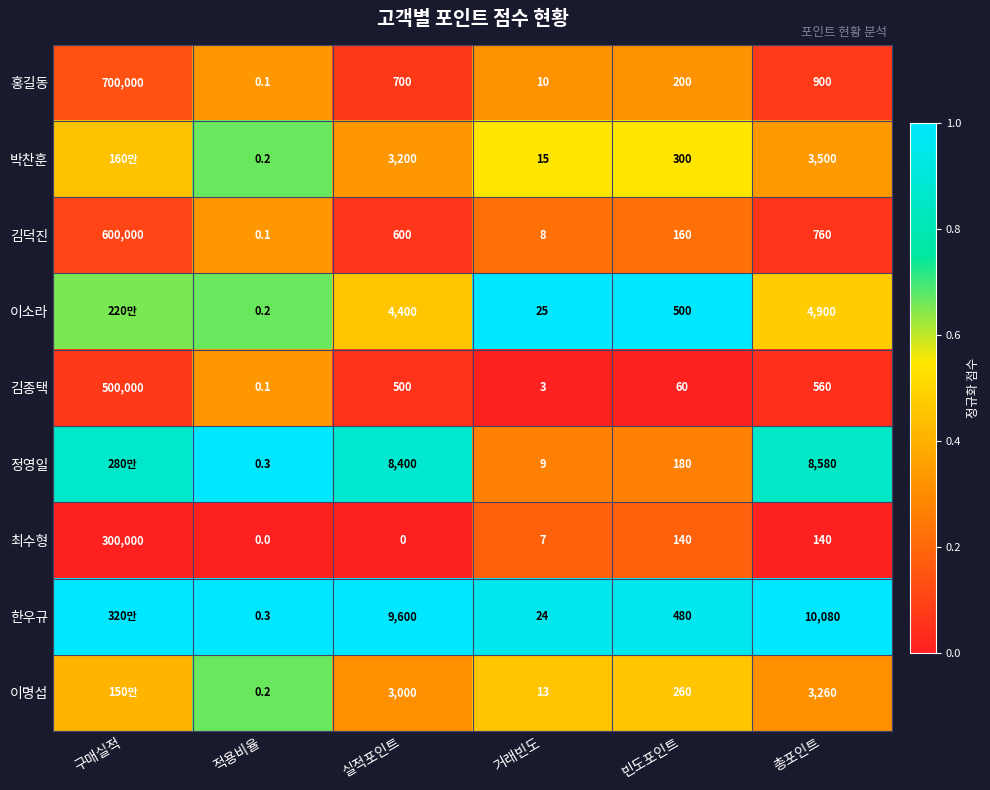

True or false: 최수형 has a value of 0.1 at 빈도포인트.

False